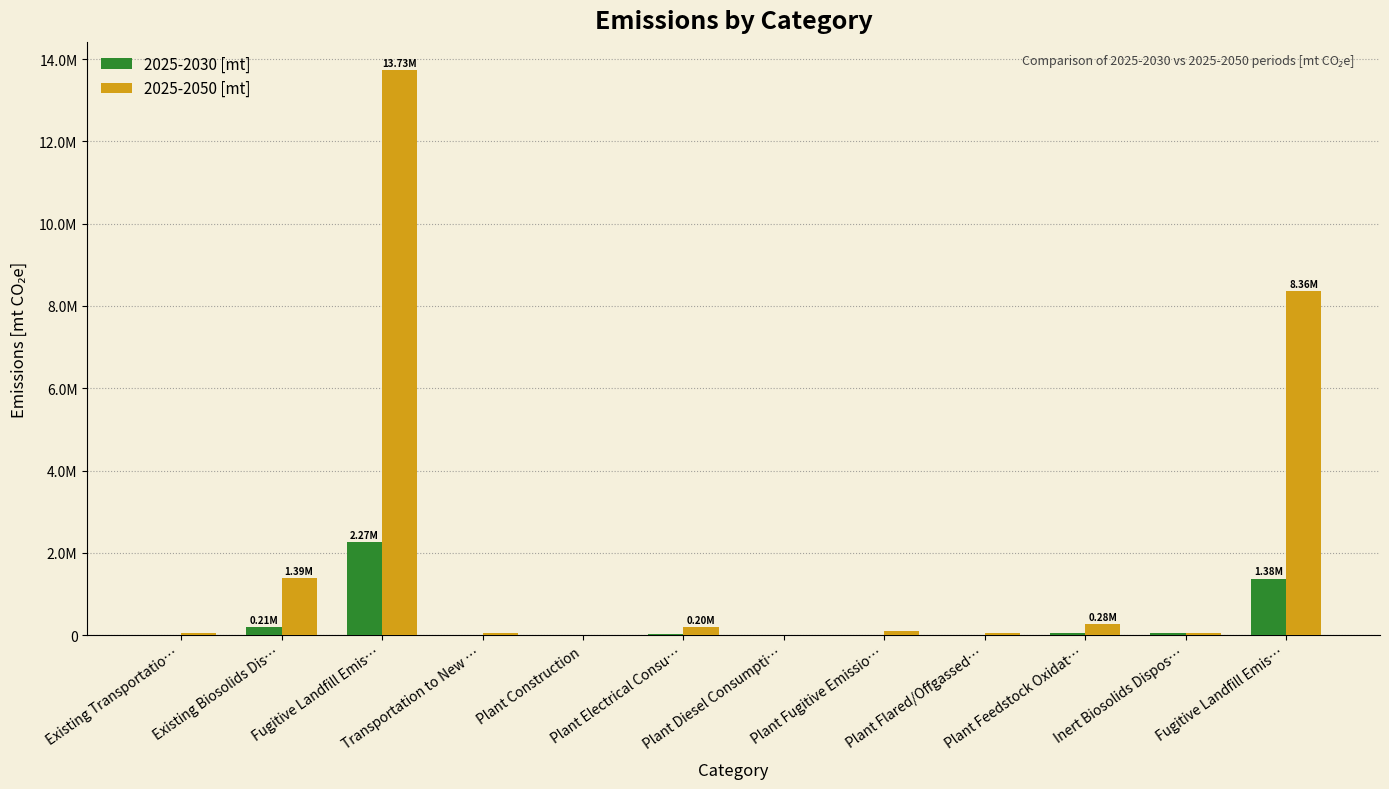

Which series has the largest total across all categories?

2025-2050 [mt]